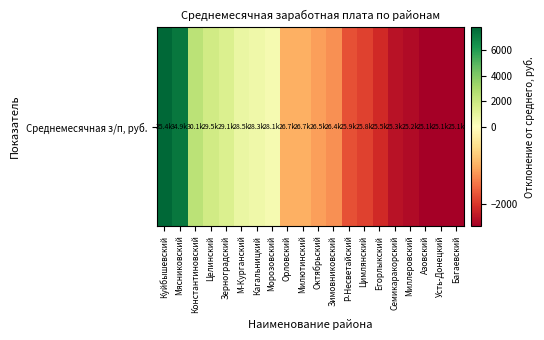

What is the maximum value shown in the chart?

7754.9